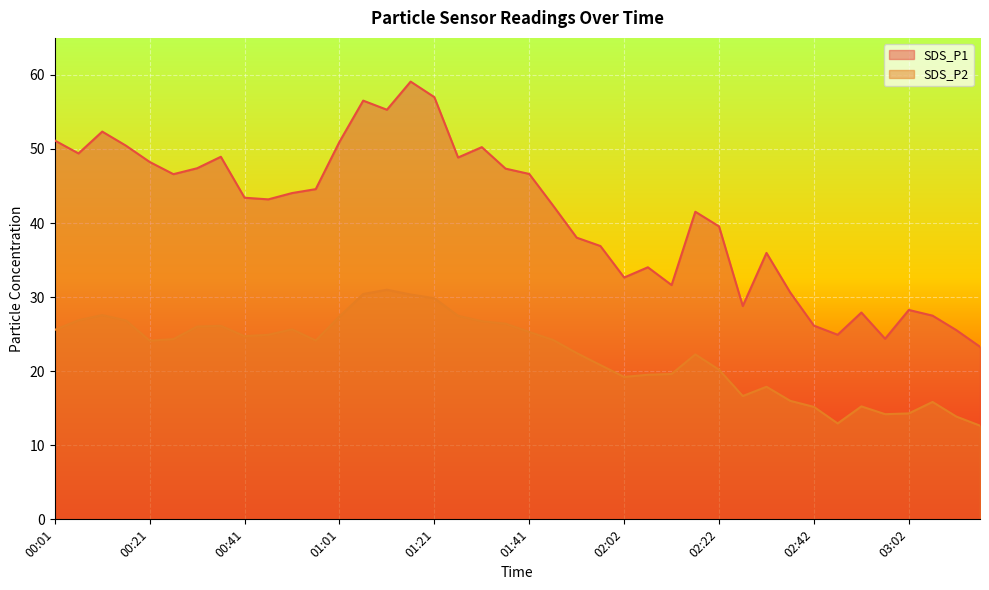

Reading left to right, transcribe all the data shown in this chart.

SDS_P1: 00:01=51.1	00:06=49.4	00:11=52.4	00:16=50.5	00:21=48.2	00:26=46.6	00:31=47.4	00:36=49.0	00:41=43.4	00:46=43.2	00:51=44.0	00:56=44.6	01:01=51.0	01:06=56.5	01:11=55.3	01:16=59.1	01:21=57.0	01:26=48.9	01:31=50.2	01:36=47.4	01:41=46.6	01:46=42.4	01:51=38.0	01:57=36.9	02:02=32.6	02:07=34.0	02:12=31.6	02:17=41.5	02:22=39.5	02:27=28.8	02:32=36.0	02:37=30.6	02:42=26.1	02:47=24.9	02:52=27.9	02:57=24.4	03:02=28.3	03:07=27.5	03:12=25.6	03:17=23.3
SDS_P2: 00:01=25.6	00:06=26.9	00:11=27.6	00:16=26.9	00:21=24.1	00:26=24.3	00:31=26.0	00:36=26.1	00:41=24.7	00:46=24.9	00:51=25.6	00:56=24.1	01:01=27.4	01:06=30.4	01:11=31.0	01:16=30.4	01:21=29.9	01:26=27.5	01:31=26.8	01:36=26.4	01:41=25.3	01:46=24.2	01:51=22.4	01:57=20.8	02:02=19.2	02:07=19.5	02:12=19.6	02:17=22.3	02:22=20.2	02:27=16.6	02:32=17.9	02:37=16.0	02:42=15.2	02:47=12.9	02:52=15.2	02:57=14.2	03:02=14.3	03:07=15.8	03:12=13.9	03:17=12.7